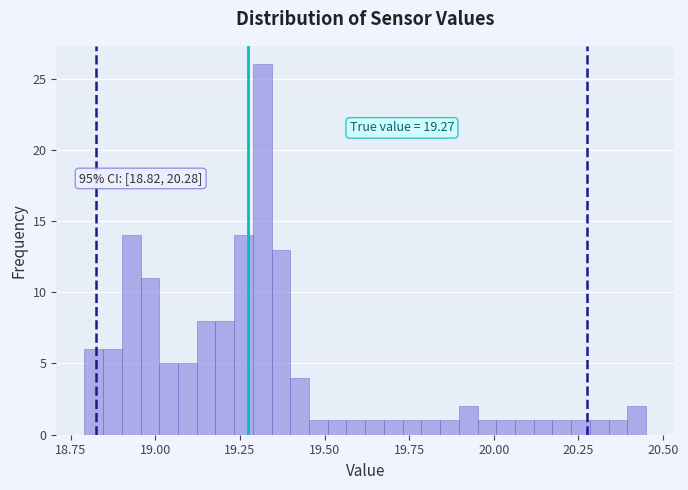

Read against the x-axis, roughly where is the centre of the tallest bar?

19.30